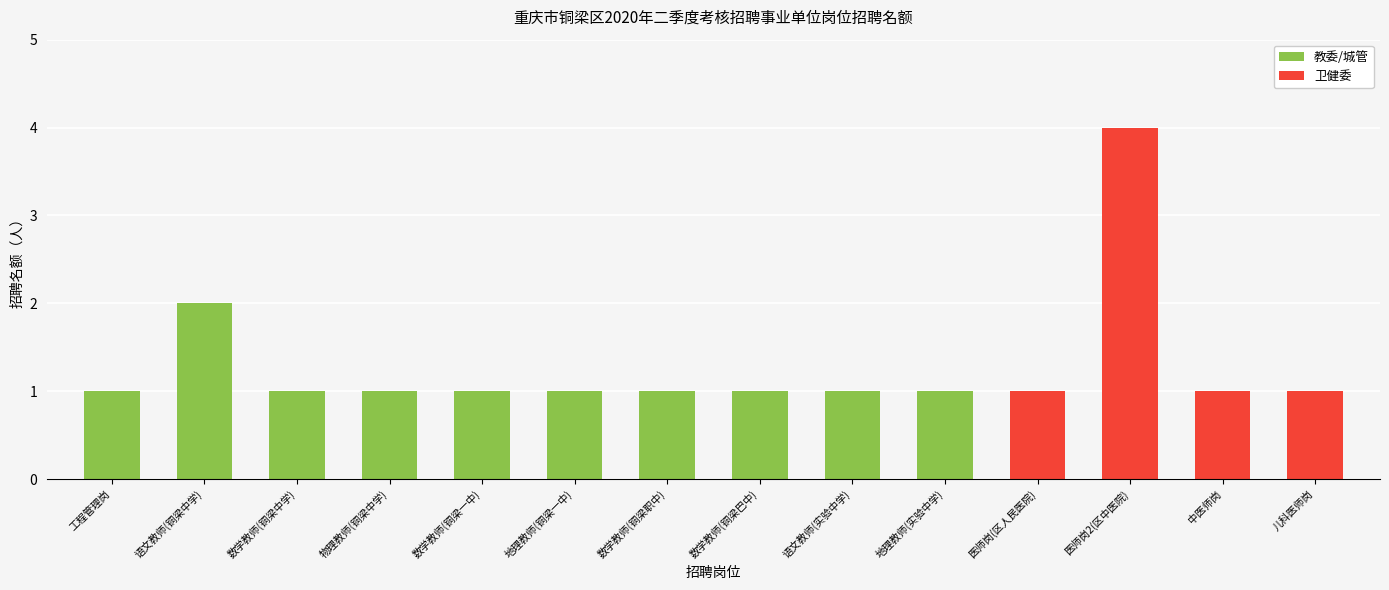

Count the number of data series in this chart.

1